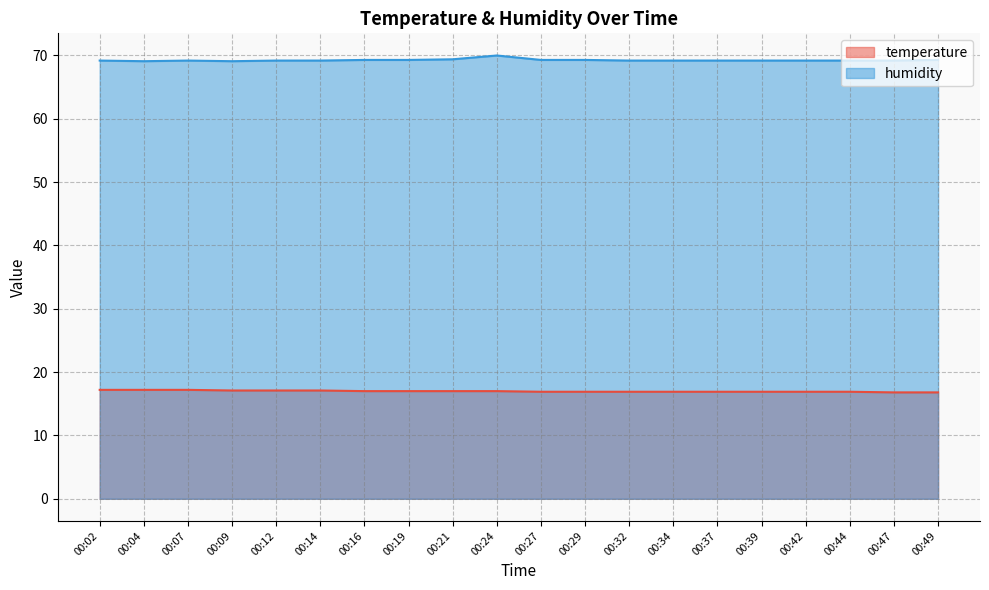

Read the humidity value at 00:29.

69.3